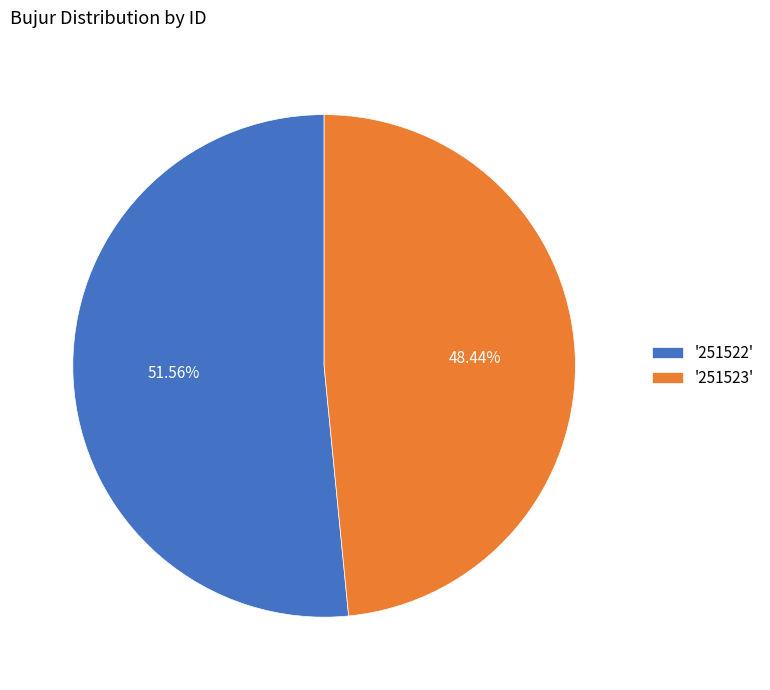

What is the smallest slice in the pie chart?

'251523'